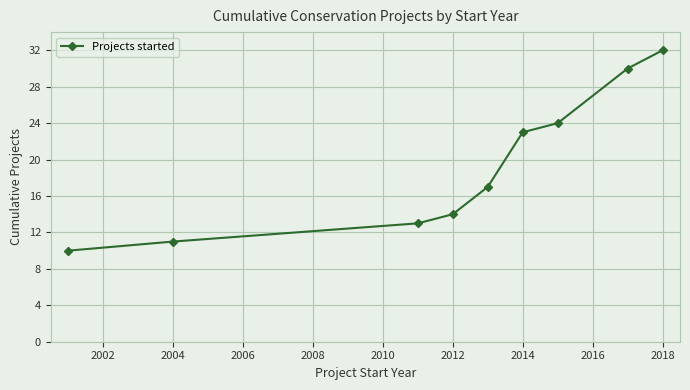

What is the difference between the maximum and minimum values?

22